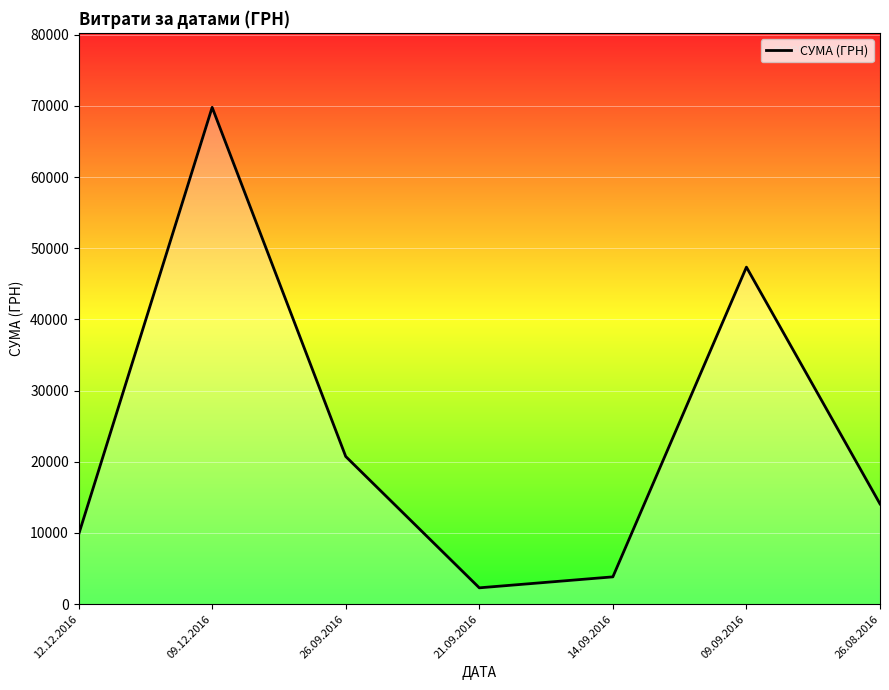

Rank the categories by value from highest to lowest.

09.12.2016, 09.09.2016, 26.09.2016, 26.08.2016, 12.12.2016, 14.09.2016, 21.09.2016